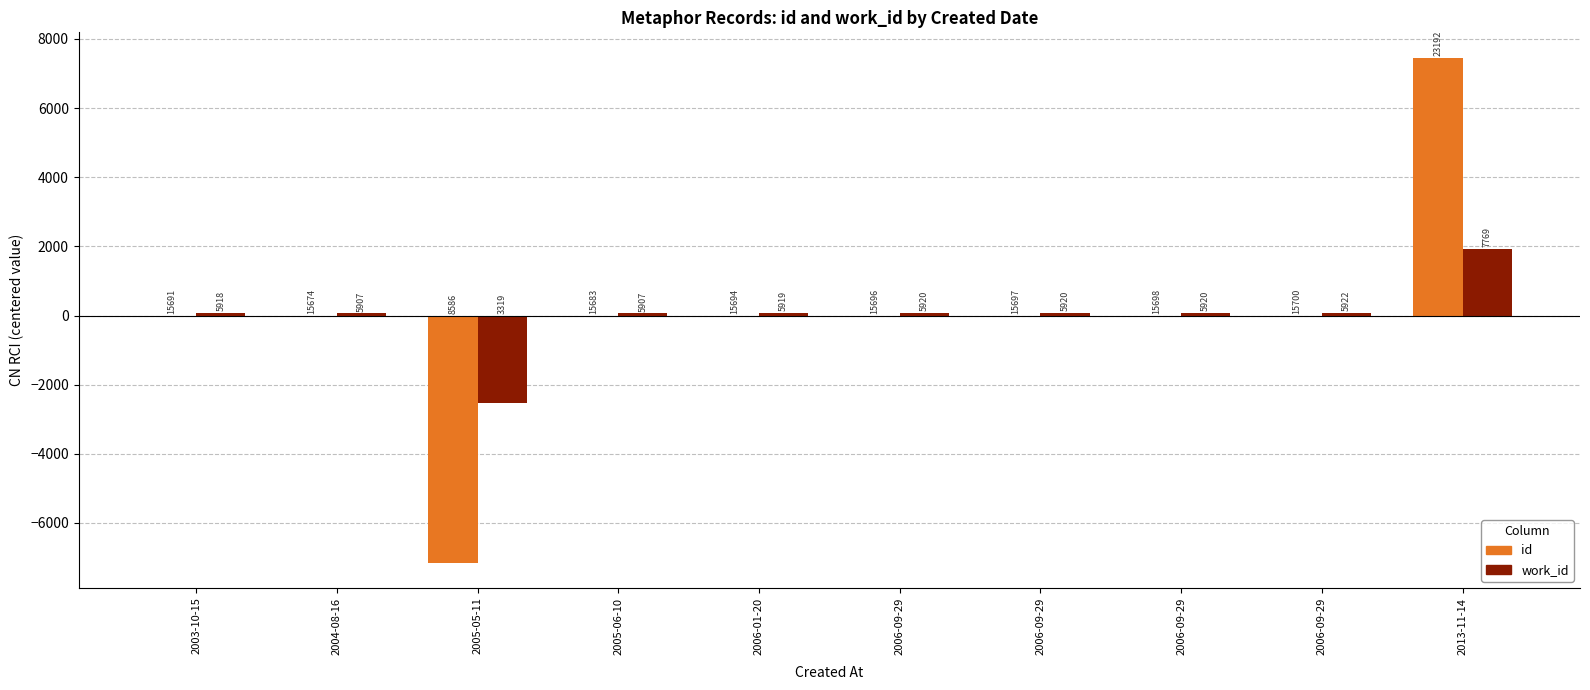

What are all the series names shown in the legend?

id, work_id